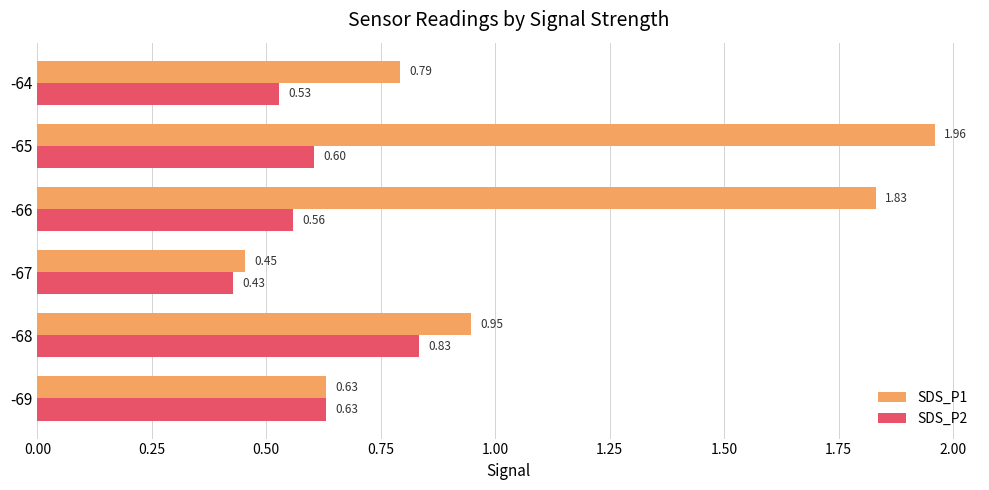

Which category has the lowest value in the SDS_P1 series?

-67